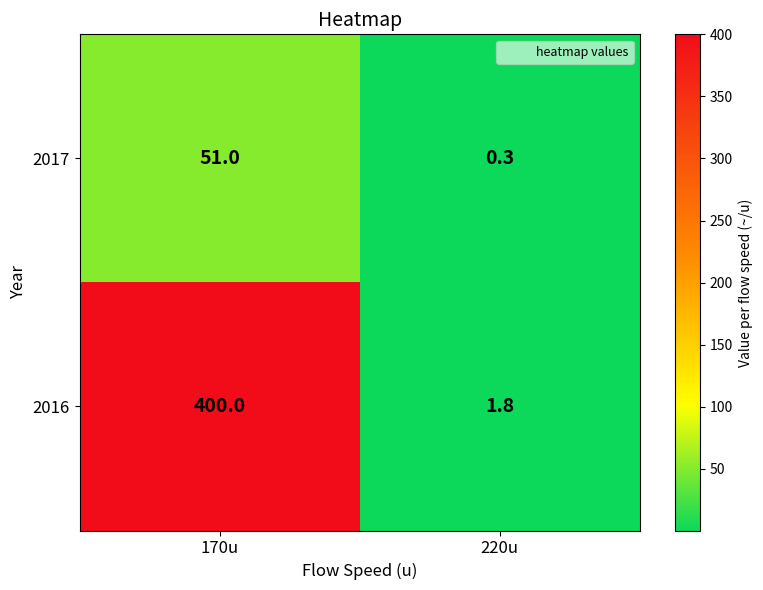

Is it true that 2016 equals 1.2 at 220u?

False